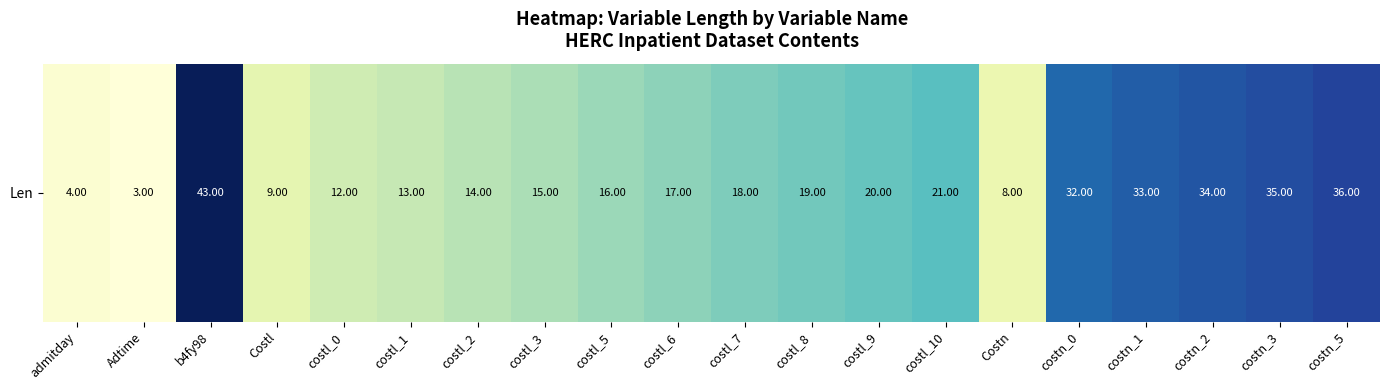

Reading left to right, what are all the values shown in this chart?

admitday=4	Adtime=3	b4fy98=43	Costl=9	costl_0=12	costl_1=13	costl_2=14	costl_3=15	costl_5=16	costl_6=17	costl_7=18	costl_8=19	costl_9=20	costl_10=21	Costn=8	costn_0=32	costn_1=33	costn_2=34	costn_3=35	costn_5=36